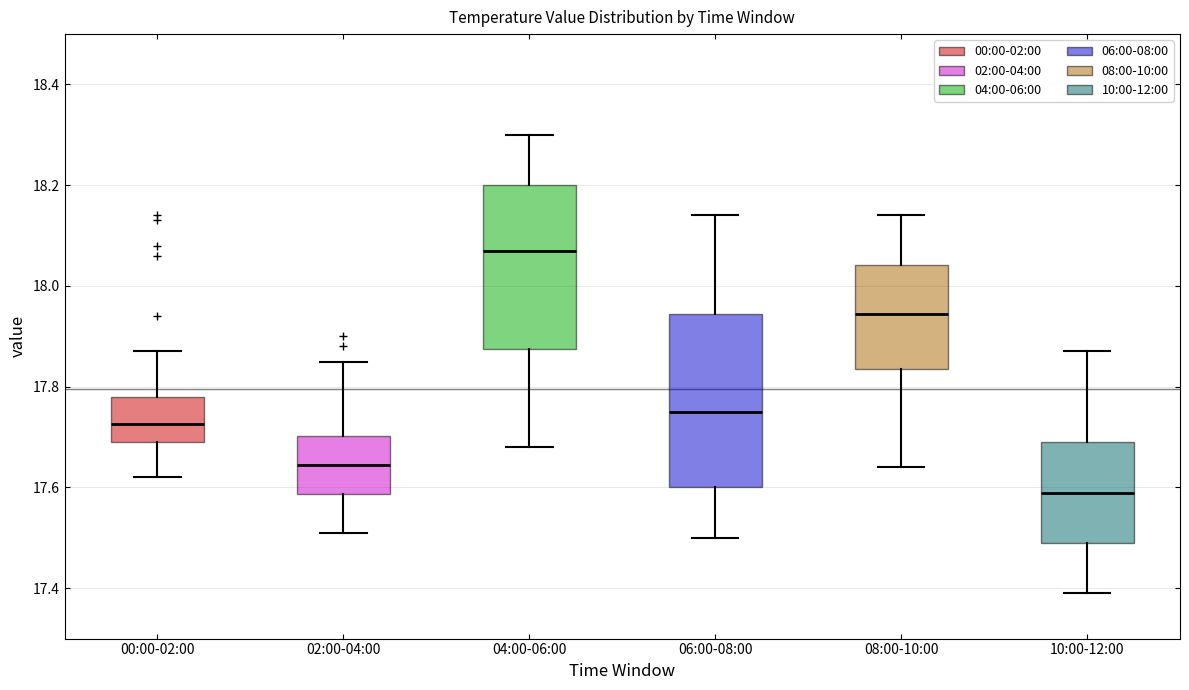

Reading left to right, read every box against the y-axis: the position of its median line, the range the box covers, and the ends of its whiskers. The values are not printed on the chart, so give them approximately, as read against the axis.

00:00-02:00: median 17.72, box 17.70 to 17.78, whiskers 17.62 to 17.88
02:00-04:00: median 17.64, box 17.58 to 17.70, whiskers 17.52 to 17.86
04:00-06:00: median 18.08, box 17.88 to 18.20, whiskers 17.68 to 18.30
06:00-08:00: median 17.76, box 17.60 to 17.94, whiskers 17.50 to 18.14
08:00-10:00: median 17.94, box 17.84 to 18.04, whiskers 17.64 to 18.14
10:00-12:00: median 17.60, box 17.50 to 17.70, whiskers 17.40 to 17.88